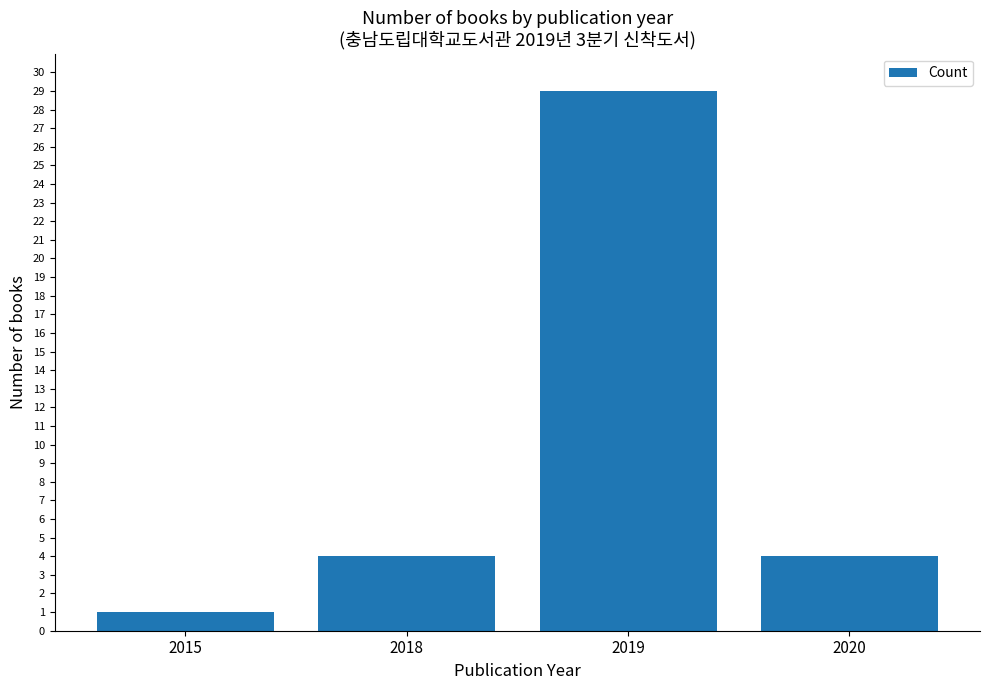

The chart shows a value of 4 at 2020. True or false?

True